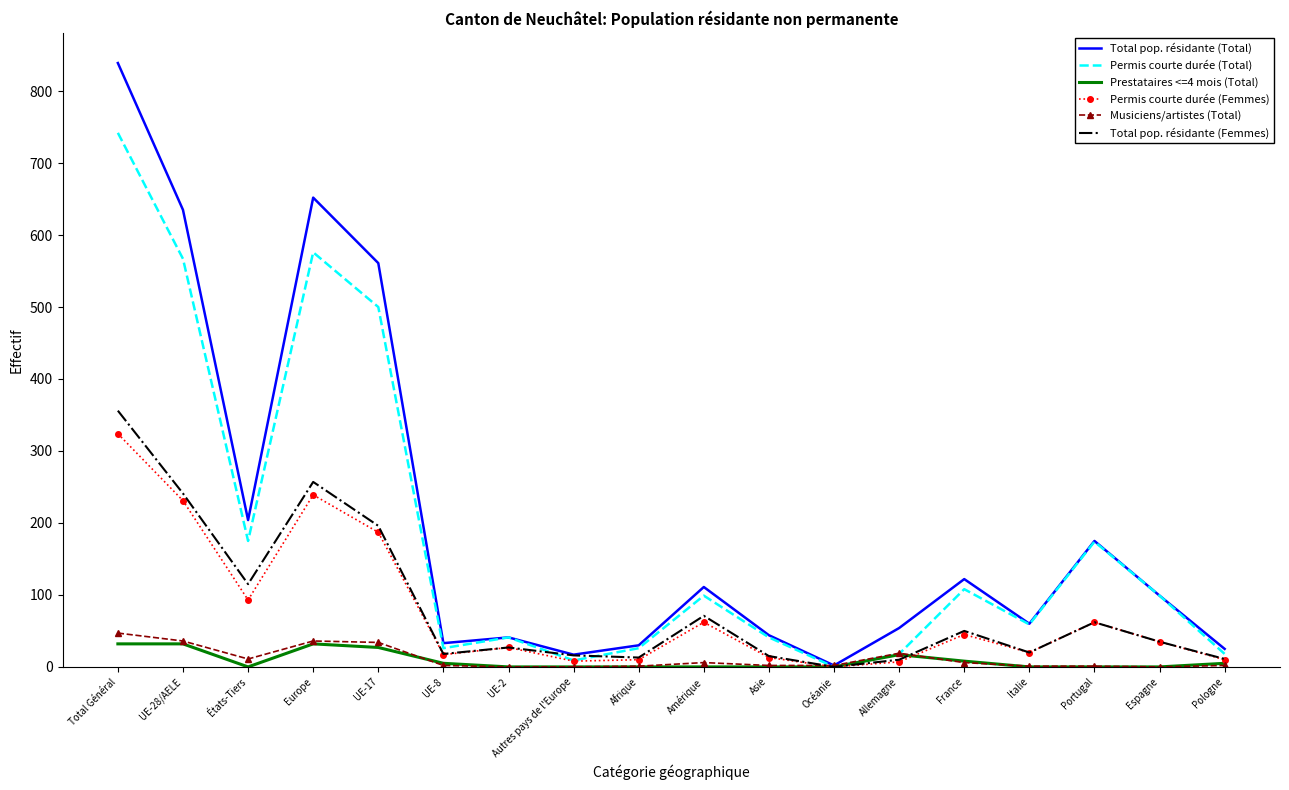

Which series has the widest spread of values?

Total pop. résidante (Total)